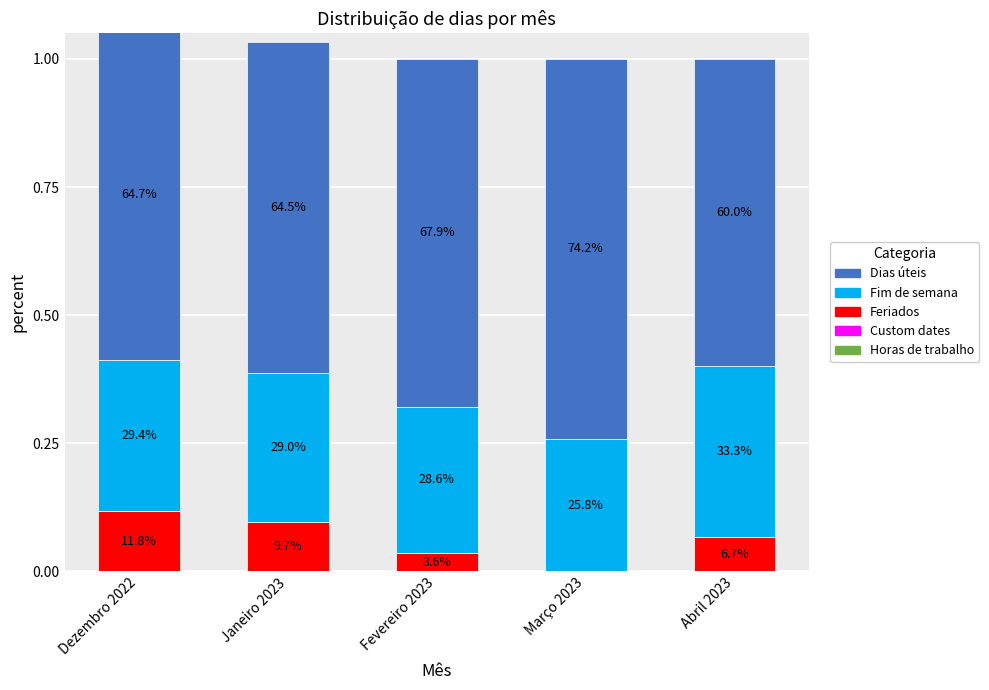

What position from the right is Fevereiro 2023?

3